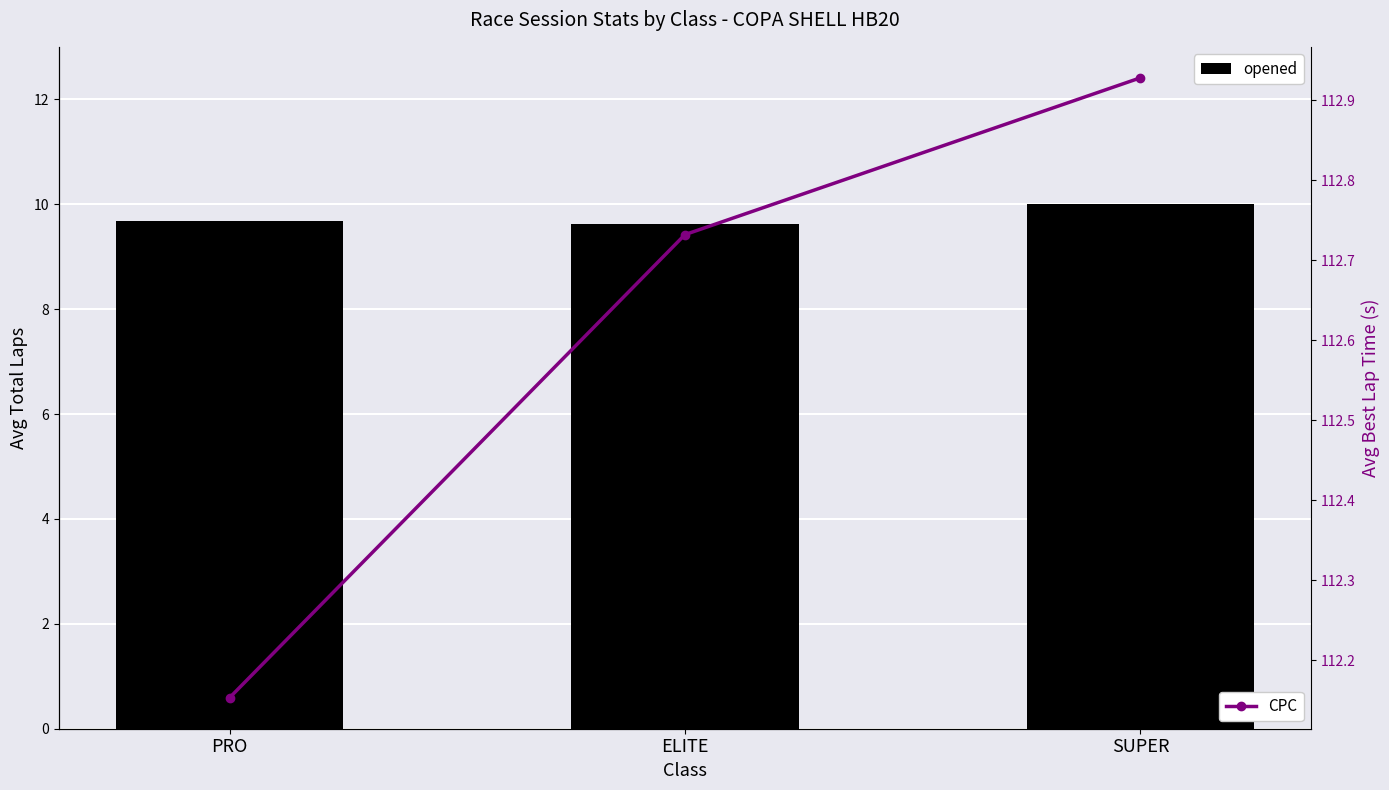

What is the total value across all series at PRO?

121.8